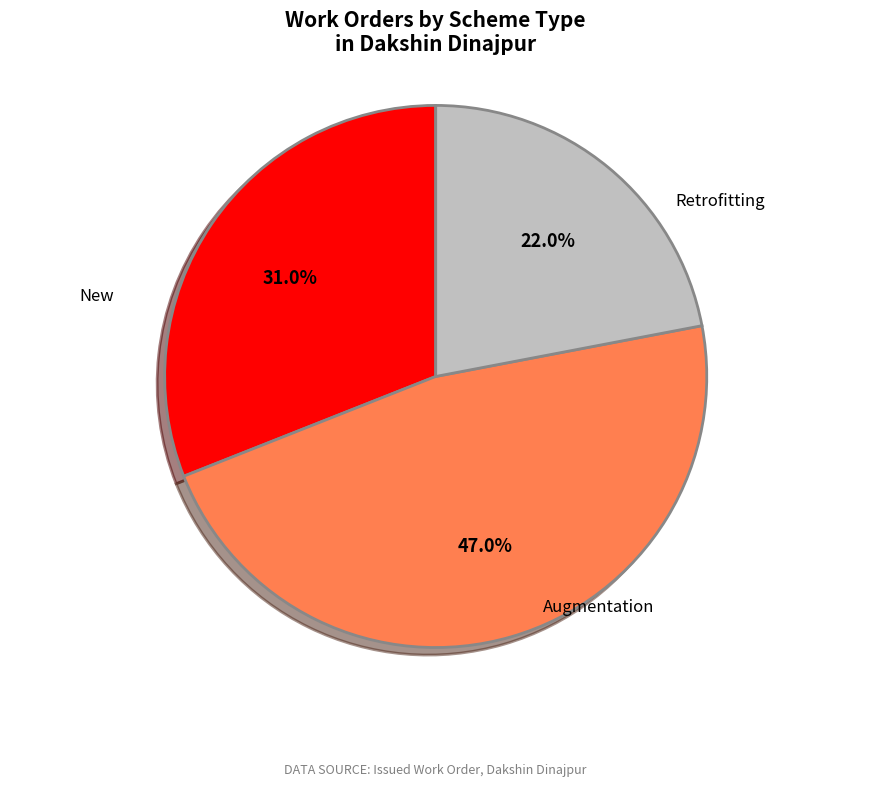

How many slices are in this pie chart?

3